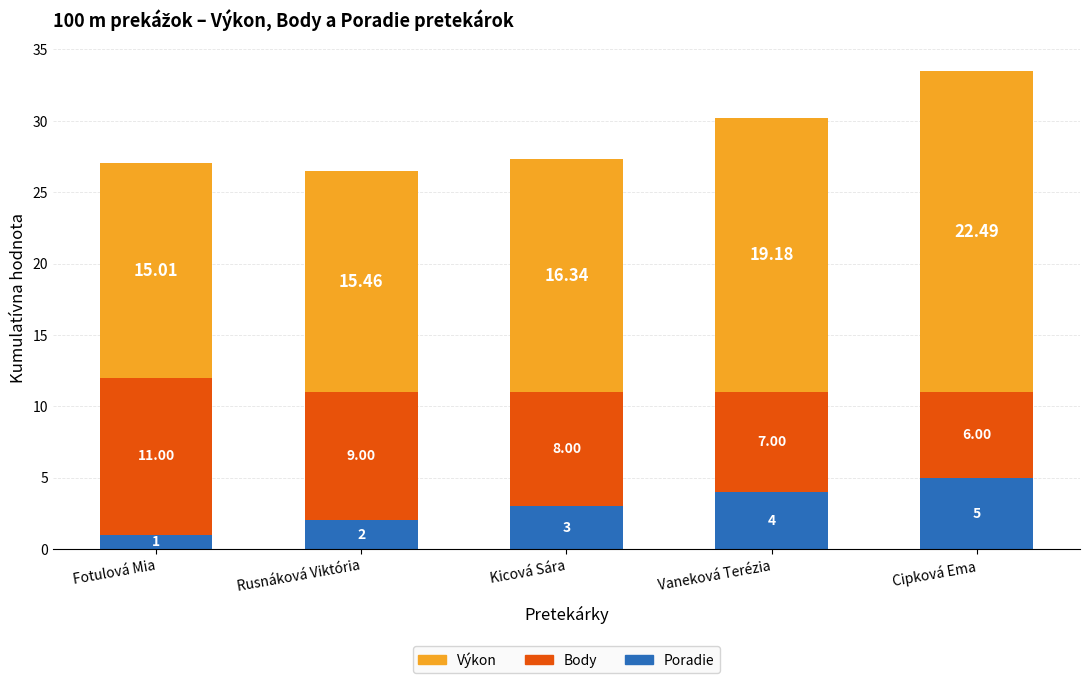

Is it true that Poradie equals 5.0 at Cipková Ema?

True